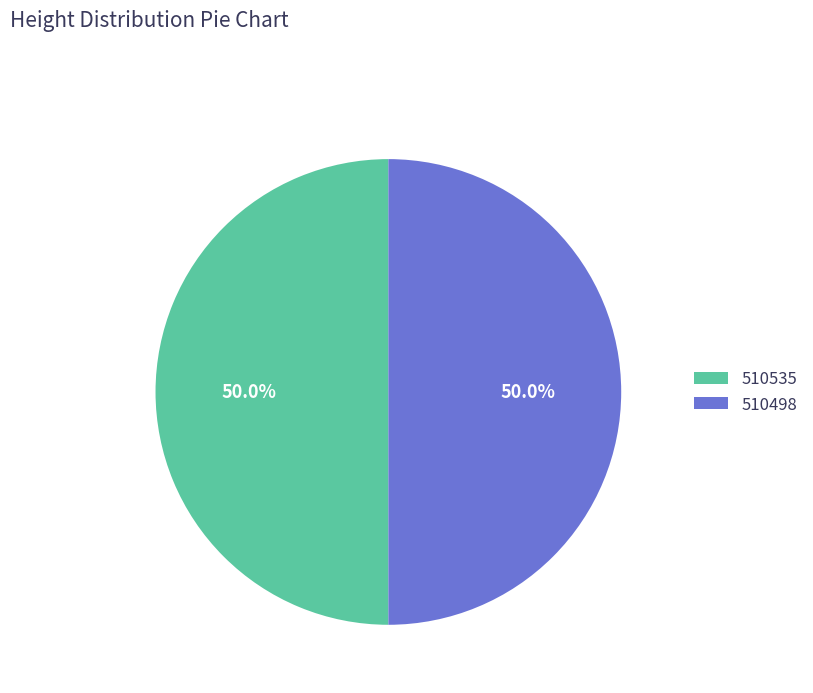

How many segments does this pie chart have?

2